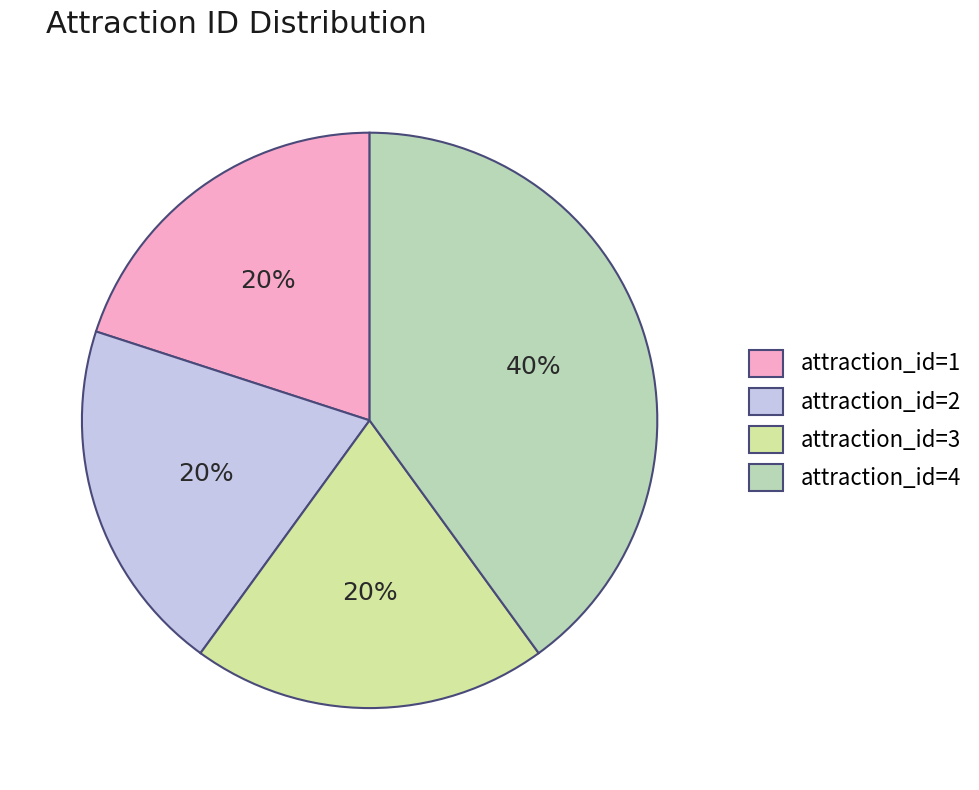

Is there any slice that represents more than half of the pie?

No